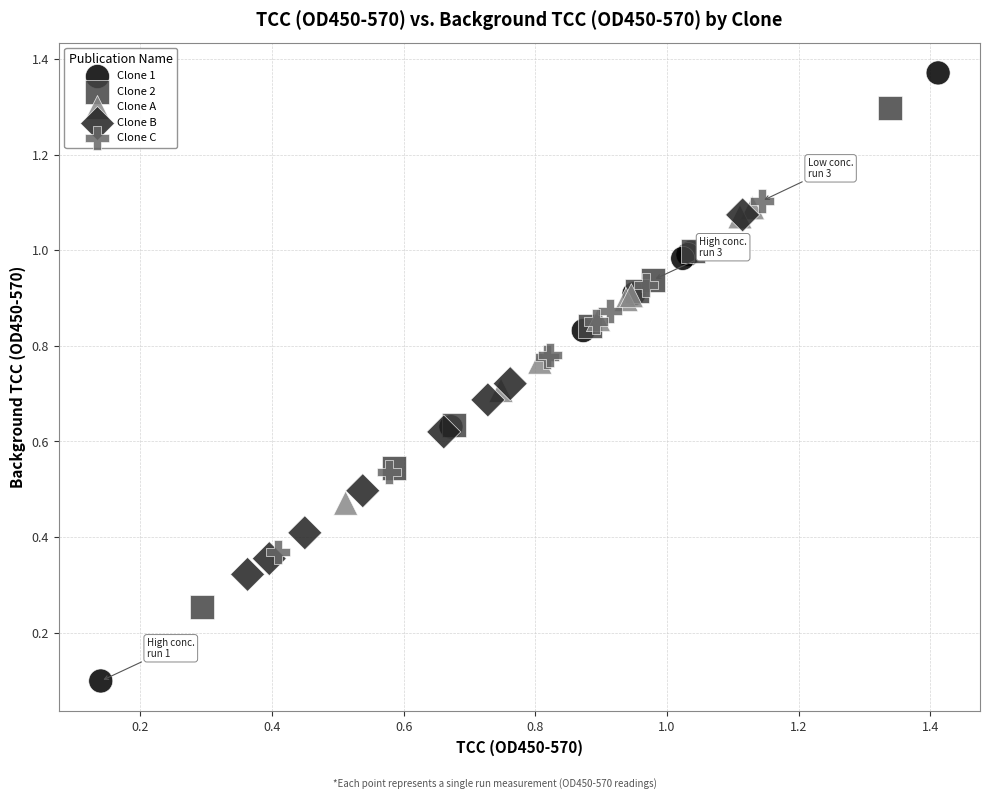

Which series contains the lowest Y value?

Clone 1